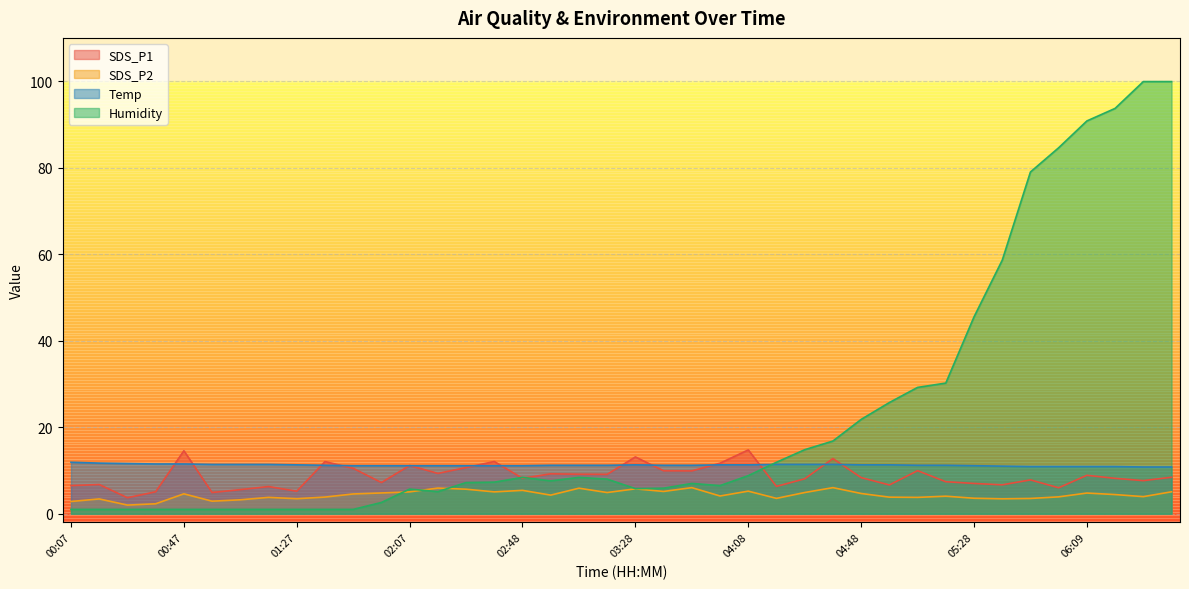

Rank the series by their maximum value, from lowest to highest.

SDS_P2, Temp, SDS_P1, Humidity